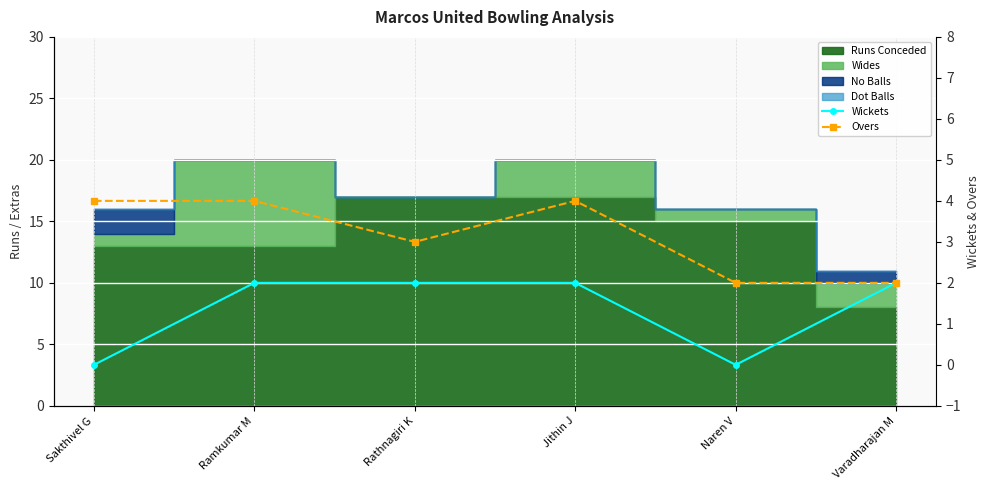

How many values in the Wickets series are below 2?

2